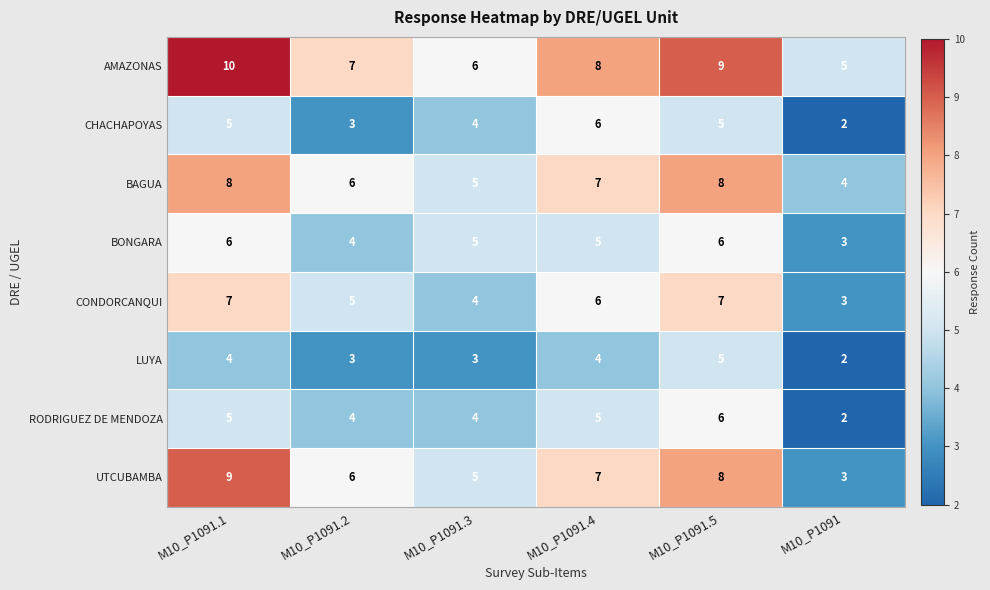

What is the sum of the BONGARA values at M10_P1091 and M10_P1091.3?

8